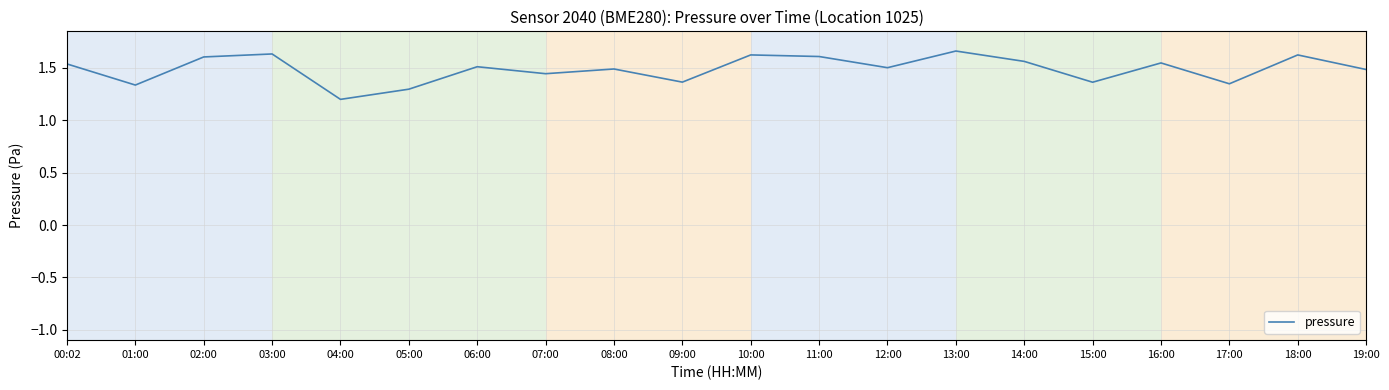

Where is the data nearest to the value 1?

04:00